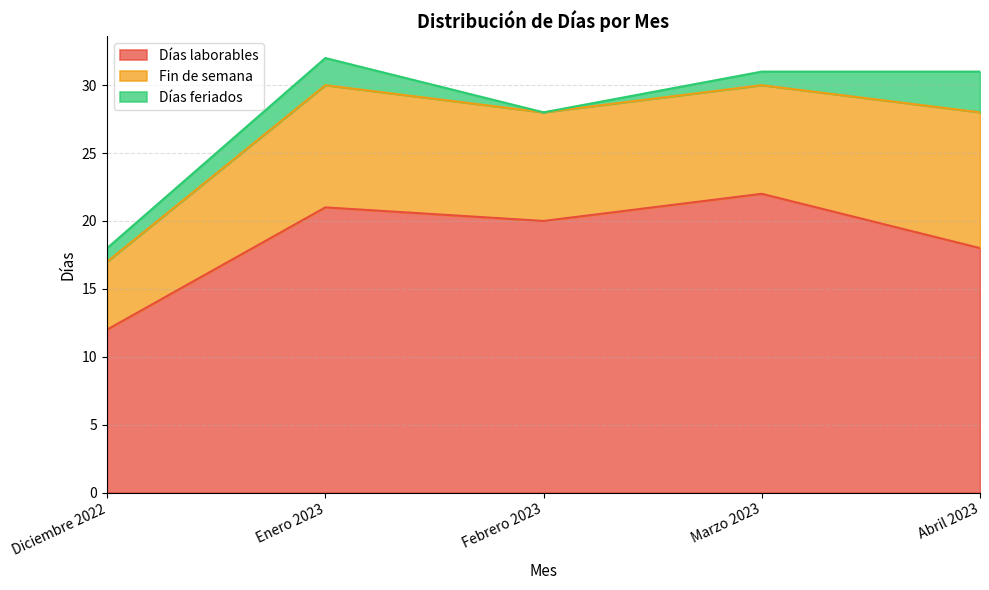

True or false: Fin de semana and Días feriados cross at least once.

False